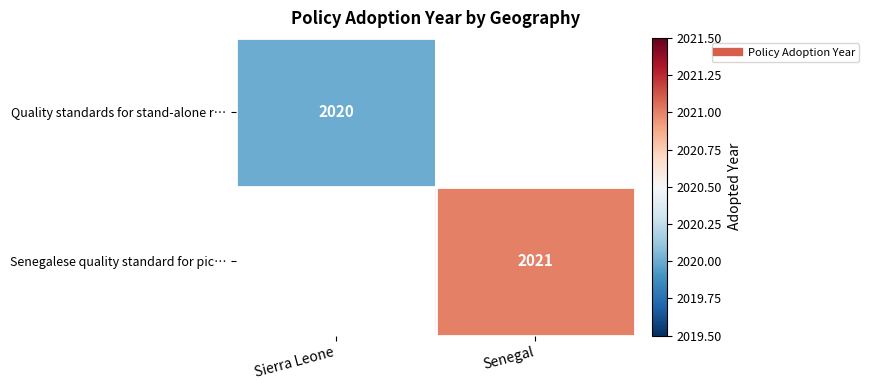

Rank the categories by Senegalese quality standard for pic… value from highest to lowest.

Sierra Leone, Senegal